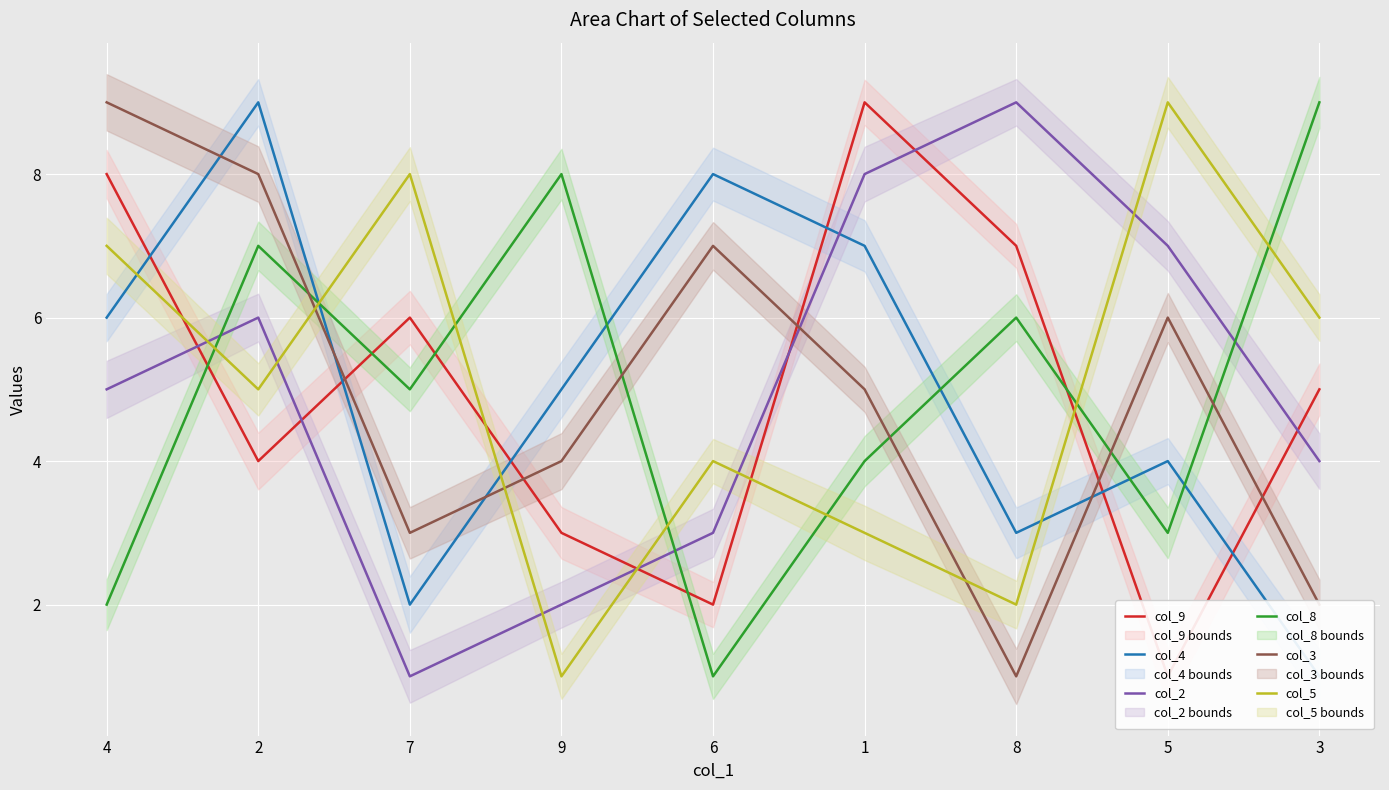

What is the value of the col_3 point at the 9th from the left?

2